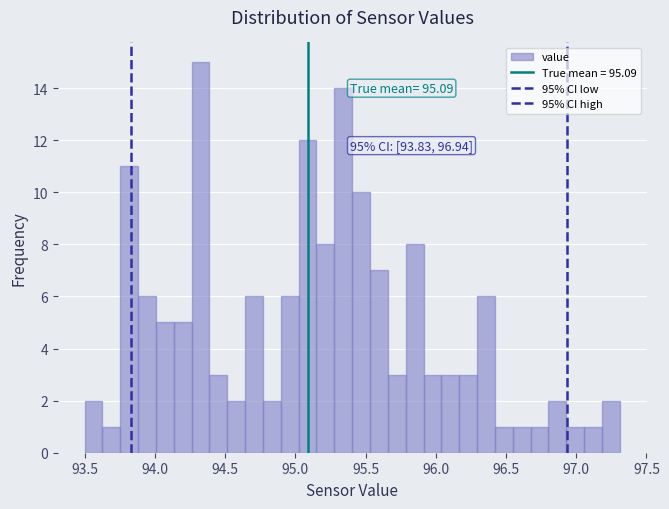

Read against the x-axis, roughly where is the centre of the tallest bar?

94.35